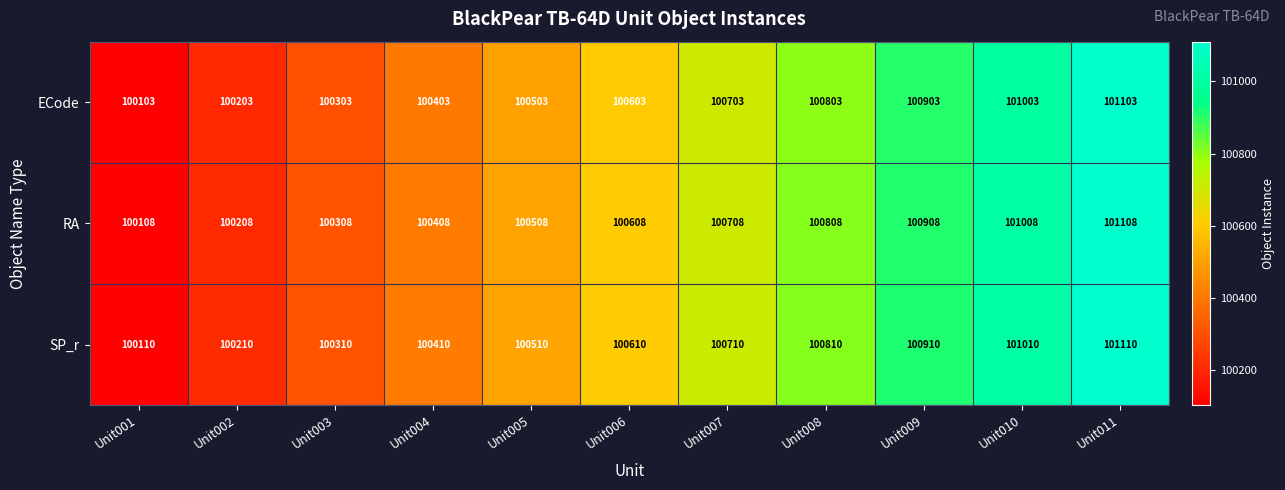

What is the maximum value shown in the chart?

101110